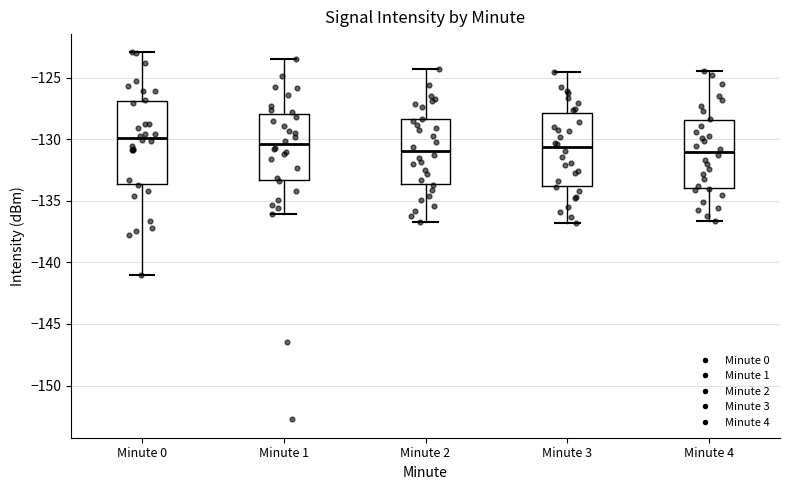

Comparing the boxes themselves (not the whiskers), which one is the tallest?

Minute 0